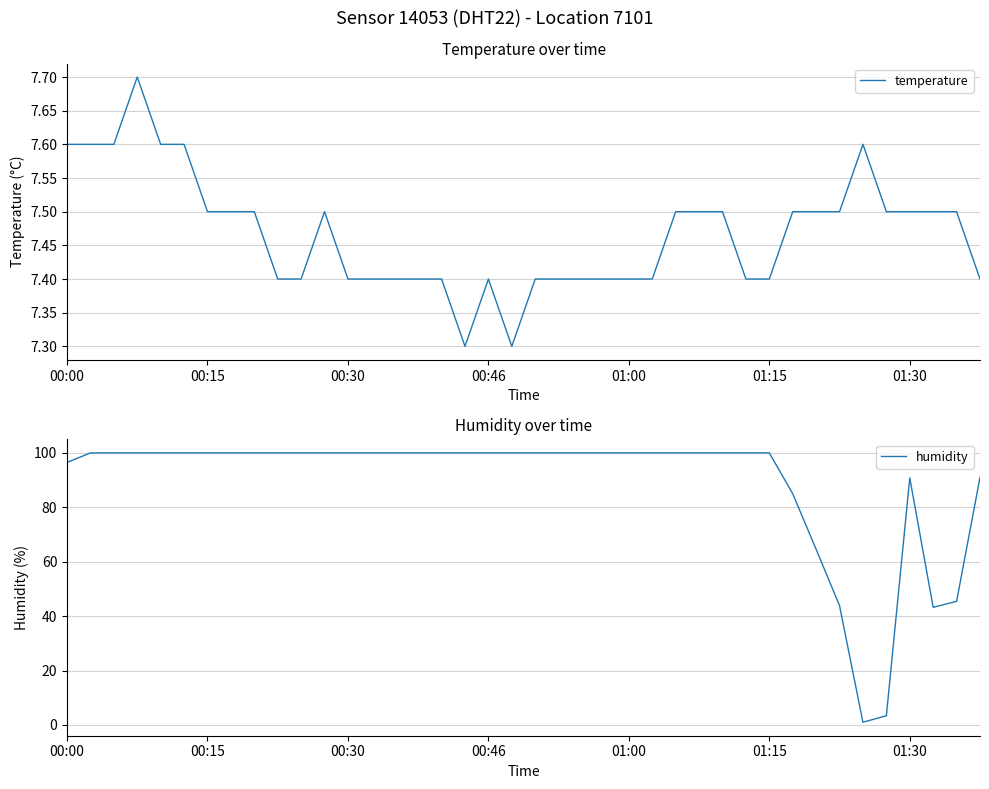

True or false: temperature and humidity intersect in this chart.

True